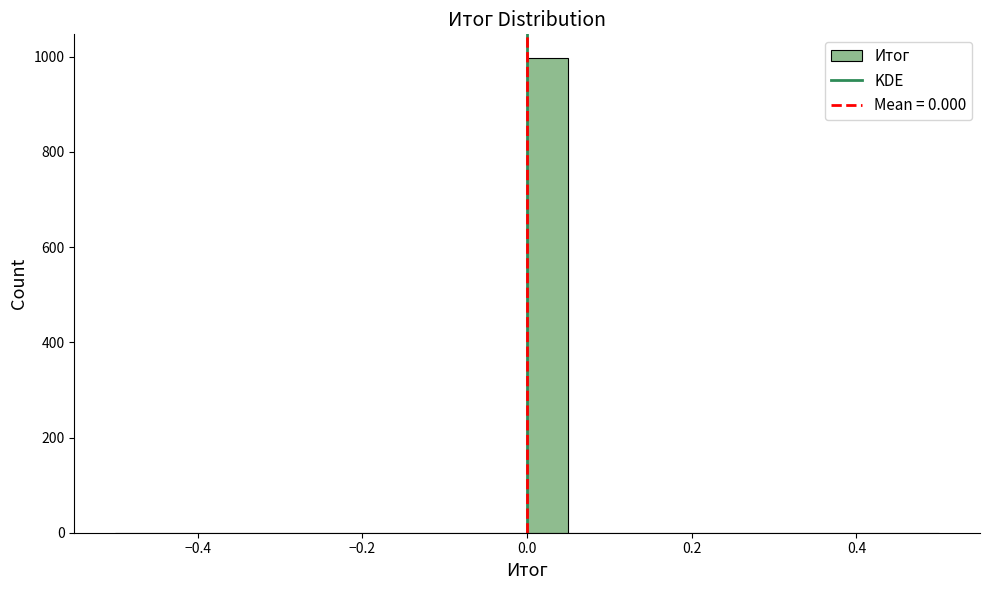

Read against the x-axis, roughly where is the centre of the tallest bar?

0.02